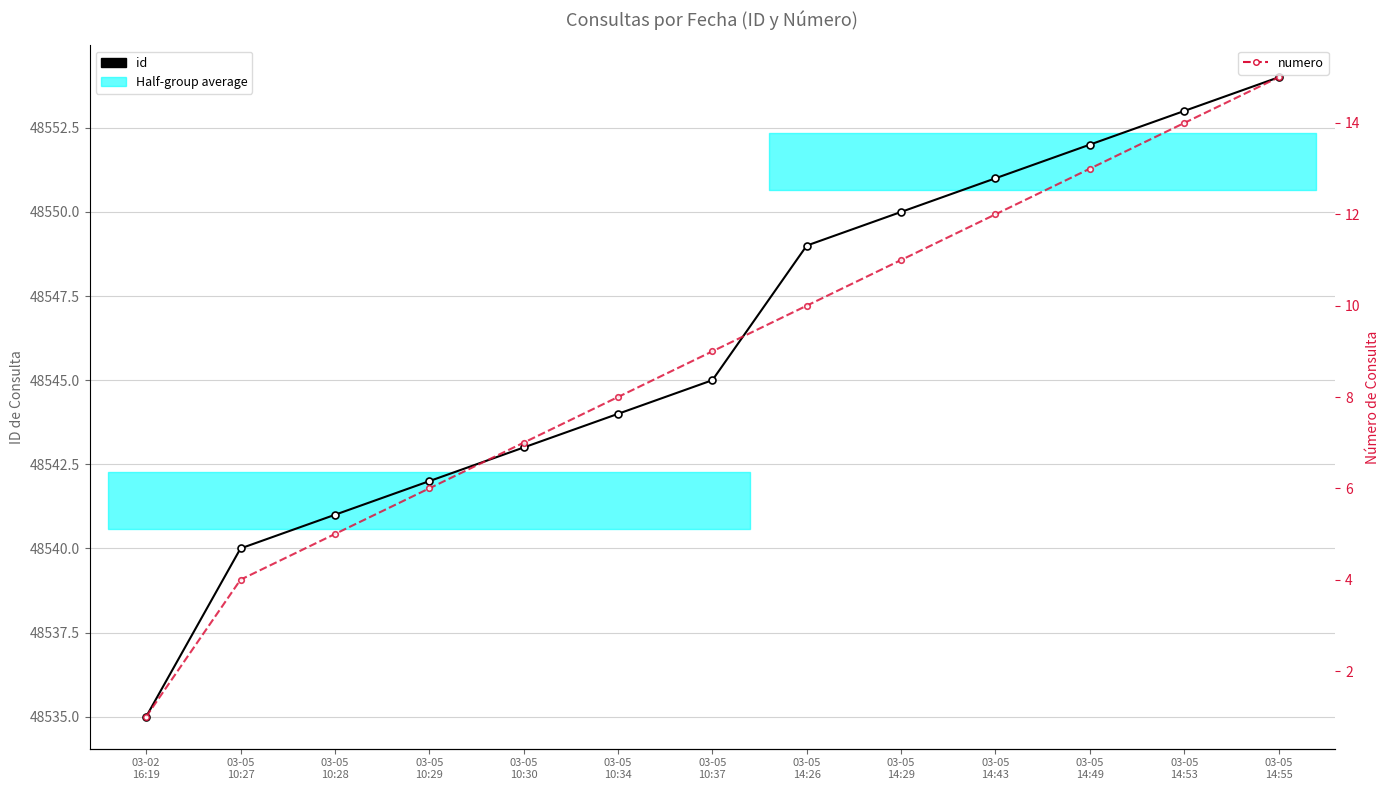

What is the lowest value of the id series?

48535